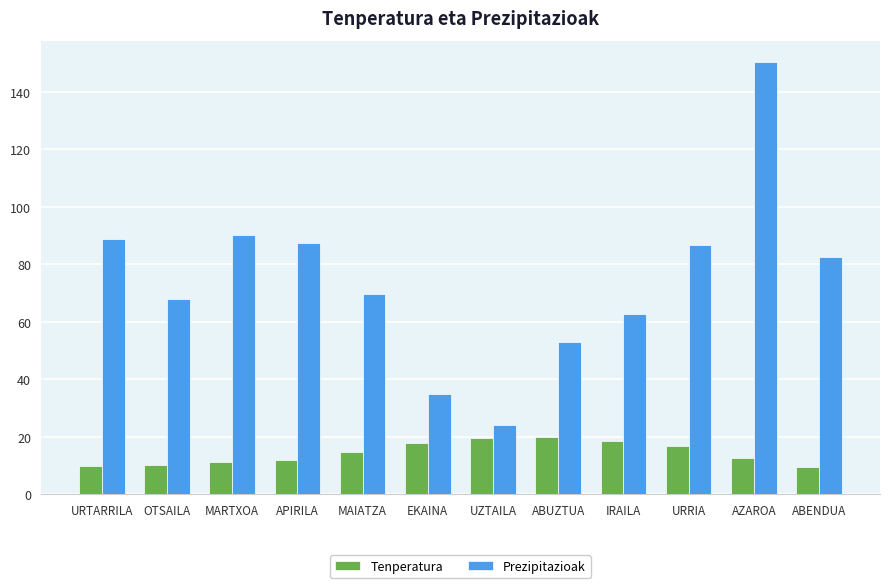

At MARTXOA, list the series in order from largest to smallest.

Prezipitazioak, Tenperatura